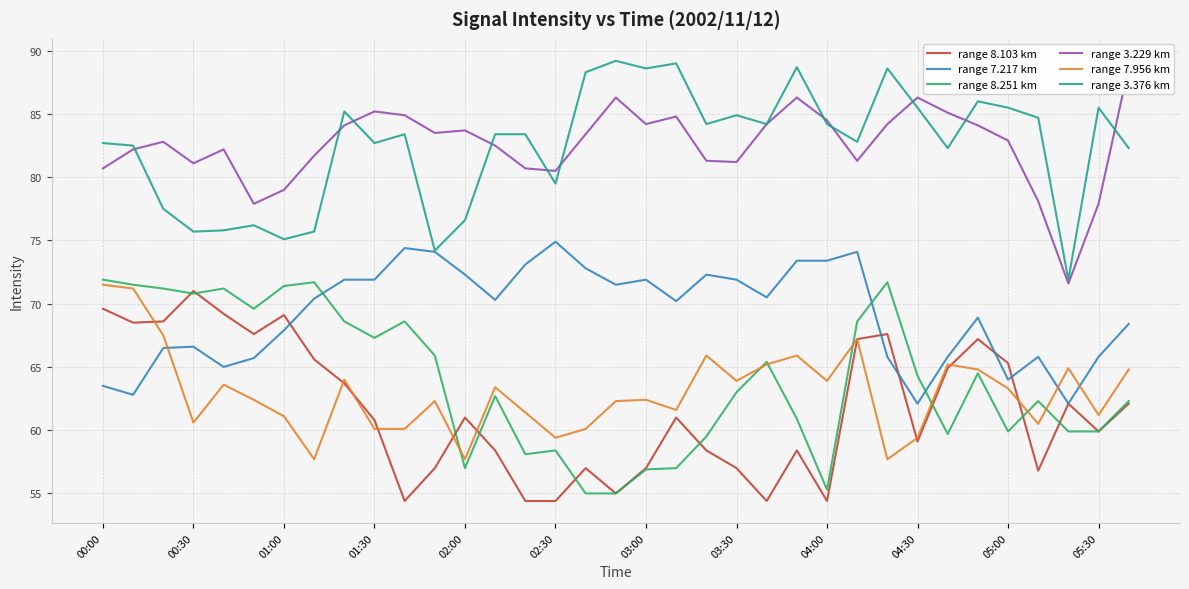

How many times do range 8.251 km and range 7.217 km cross each other?

3